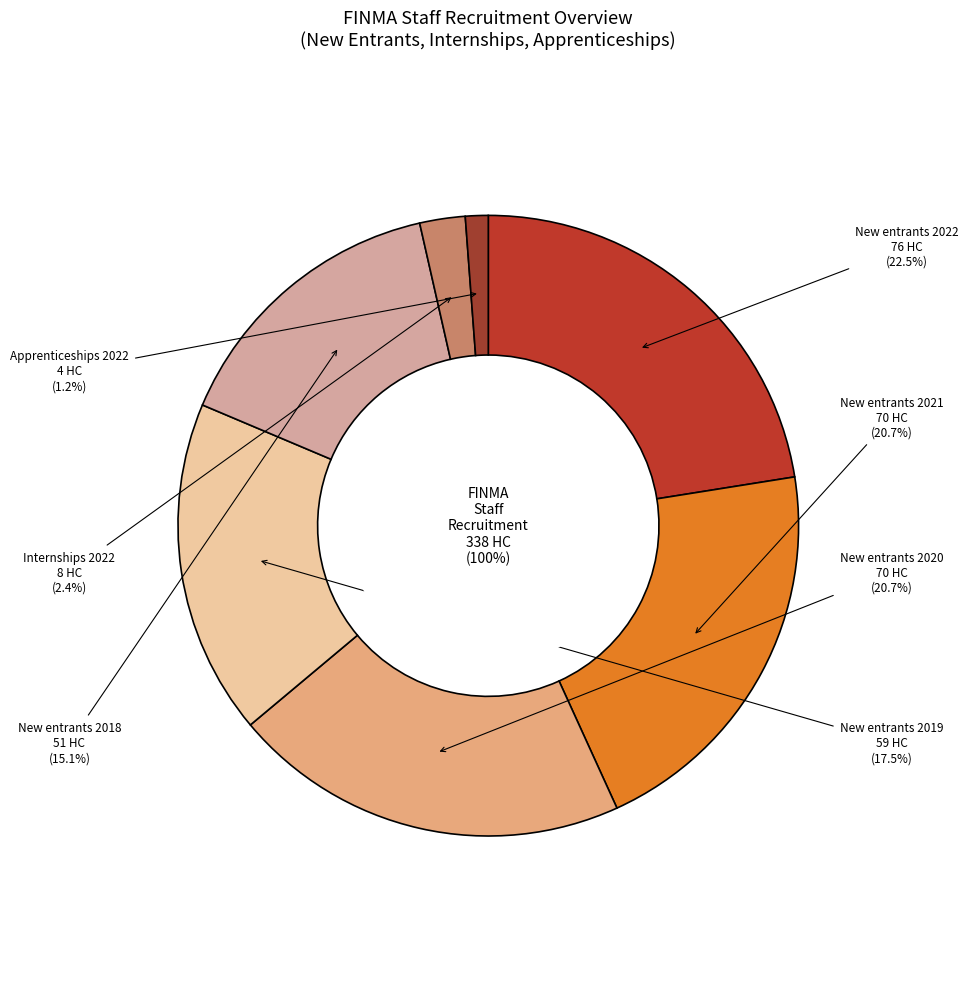

To the nearest percent, what portion does New entrants 2020 represent?

21%